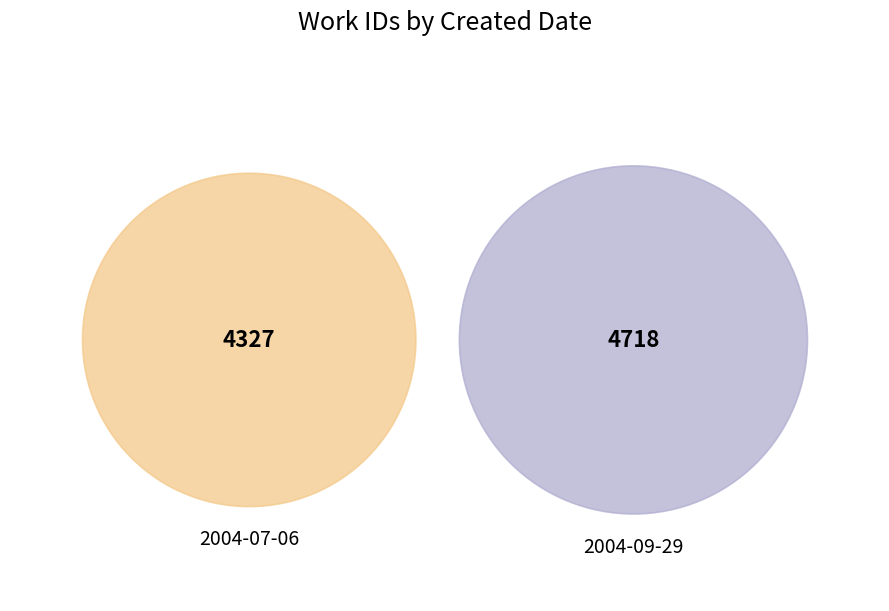

True or false: 2004-07-06 accounts for 54% of the total.

False